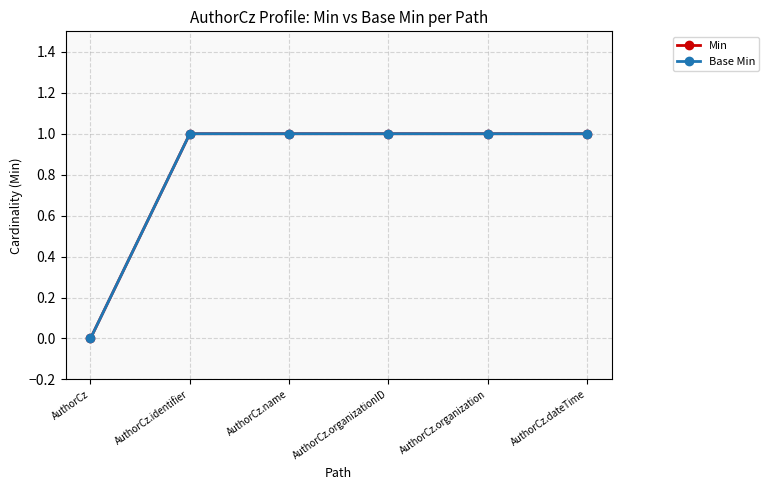

Is this an area chart (filled region under the line)?

No